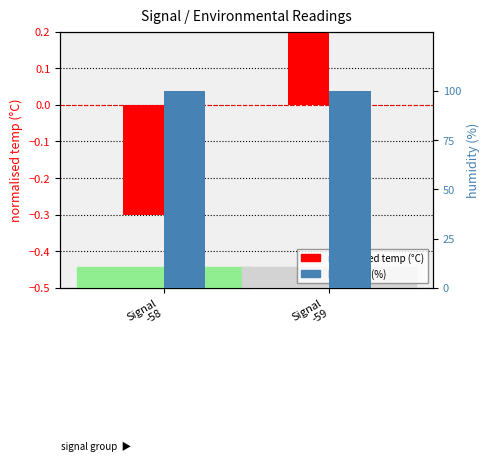

What is the sum of all humidity (%) values?

199.8